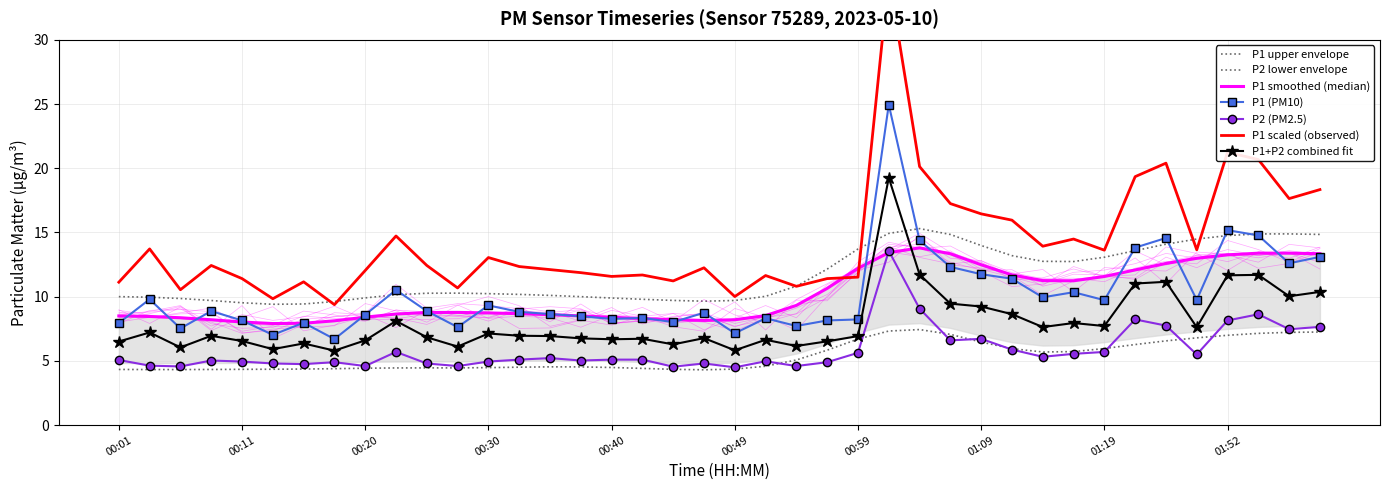

What is the label of the 40th point from the left?

01:59